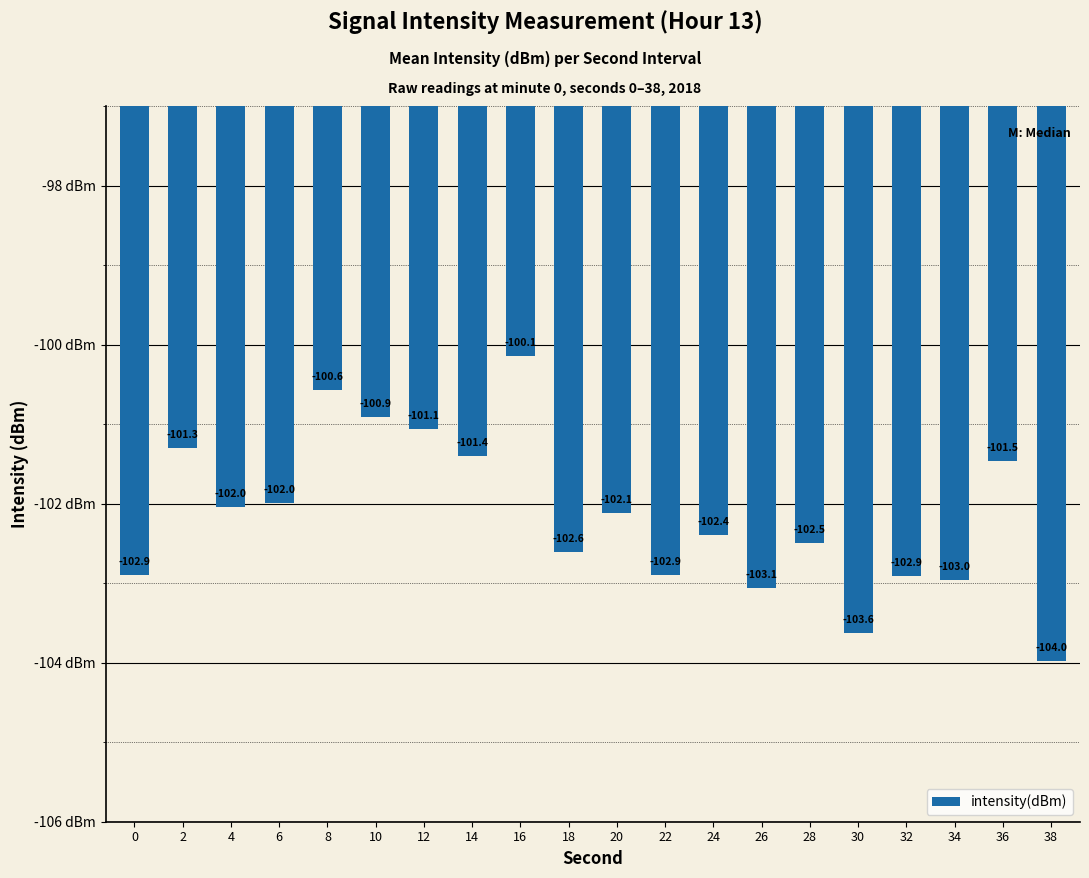

What is the maximum value shown in the chart?

-100.1